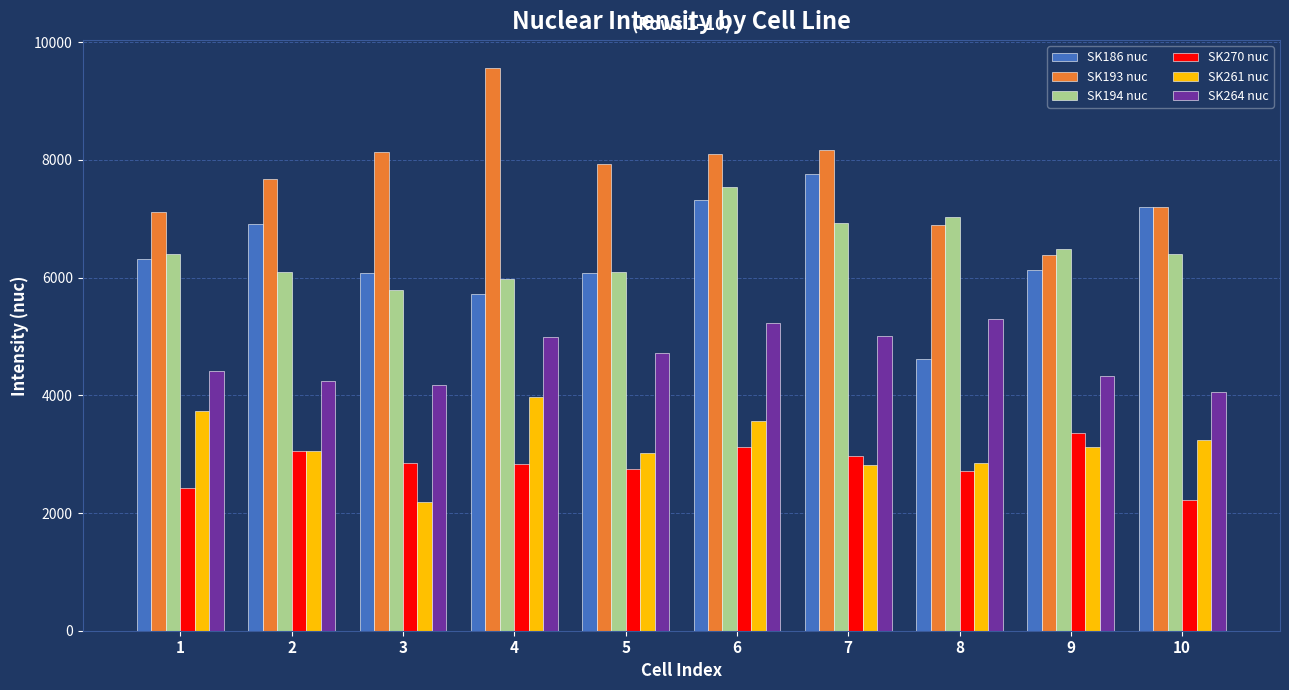

What is the sum of the SK193 nuc values at 2 and 10?

14870.8